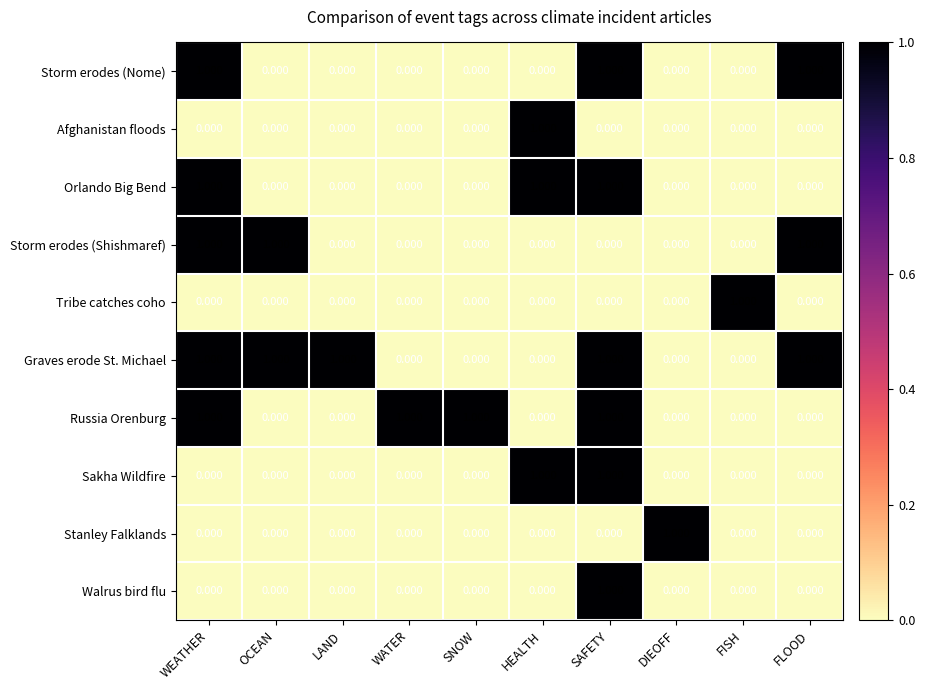

Which series has the largest total across all categories?

Graves erode St. Michael